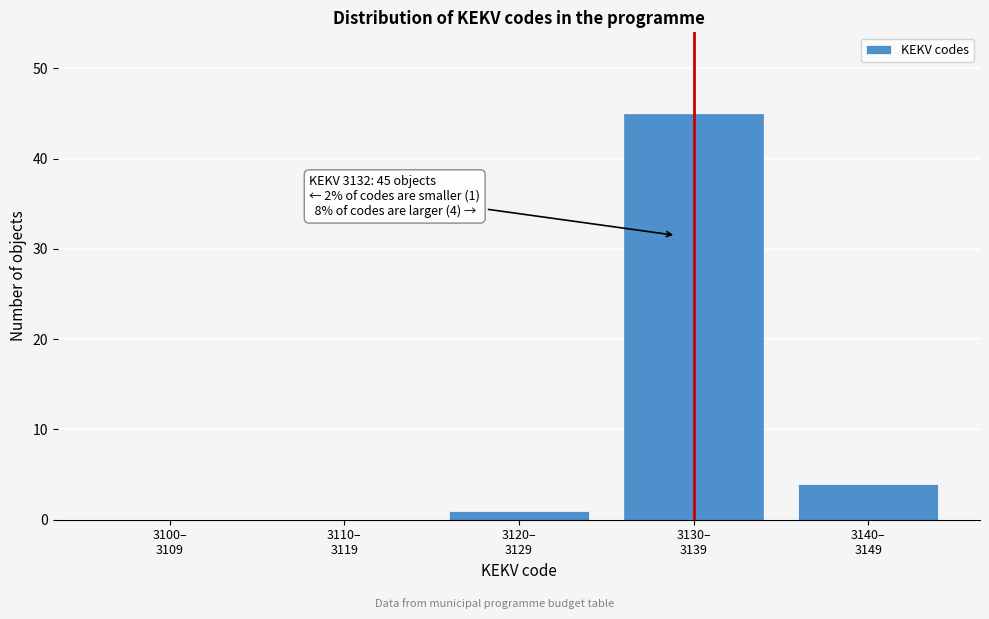

What is the maximum value shown in the chart?

45